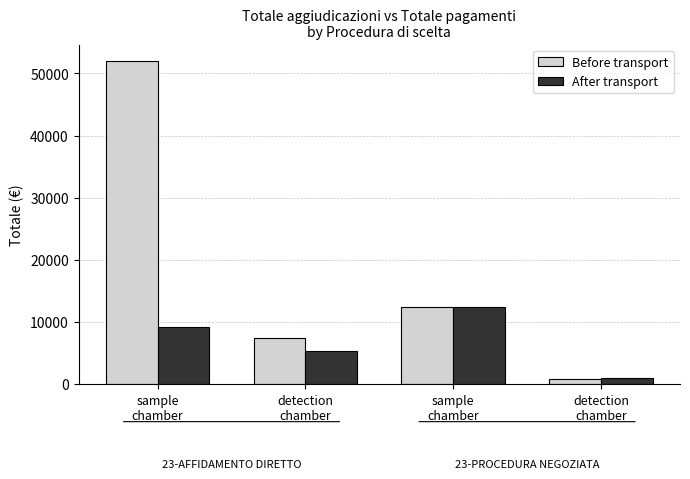

At which label is After transport closest to 6722?

detection
chamber